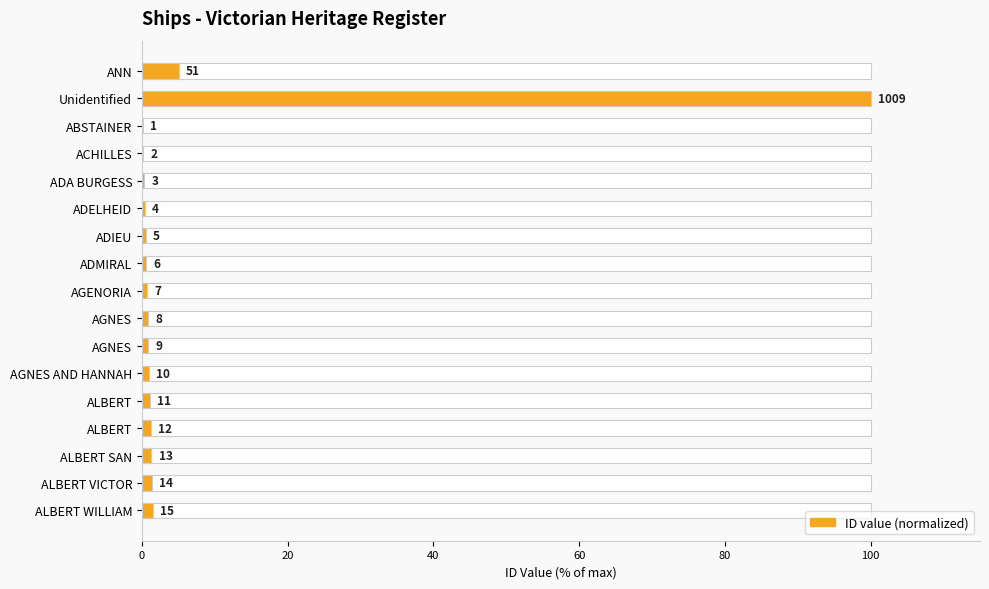

How many data points does each series have?

17